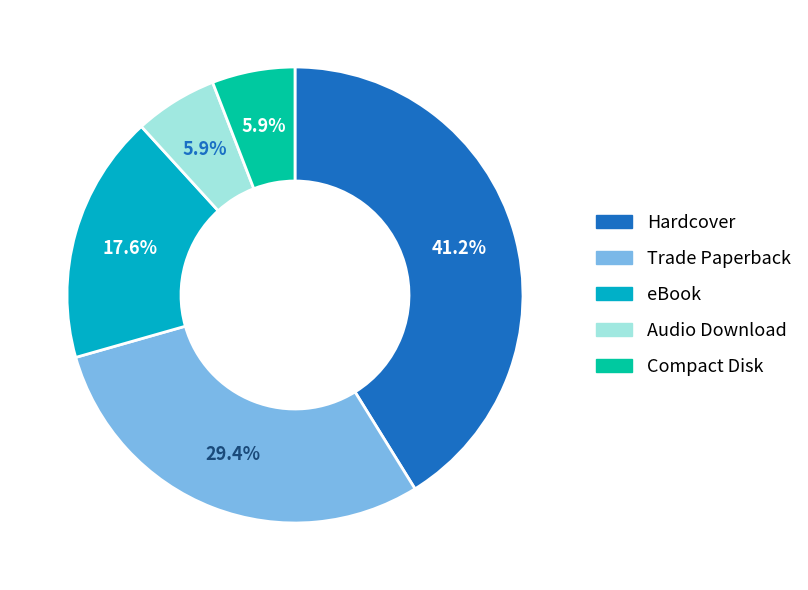

Which slice is the largest?

Hardcover